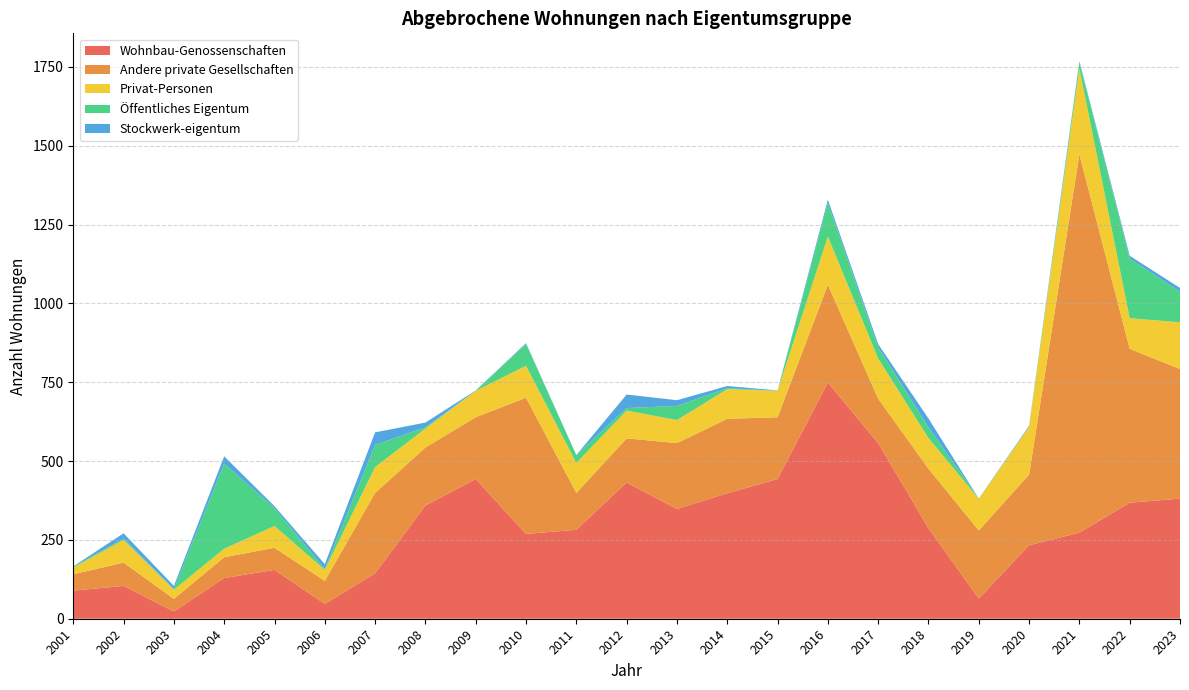

What is the highest value of the Wohnbau-Genossenschaften series?

749